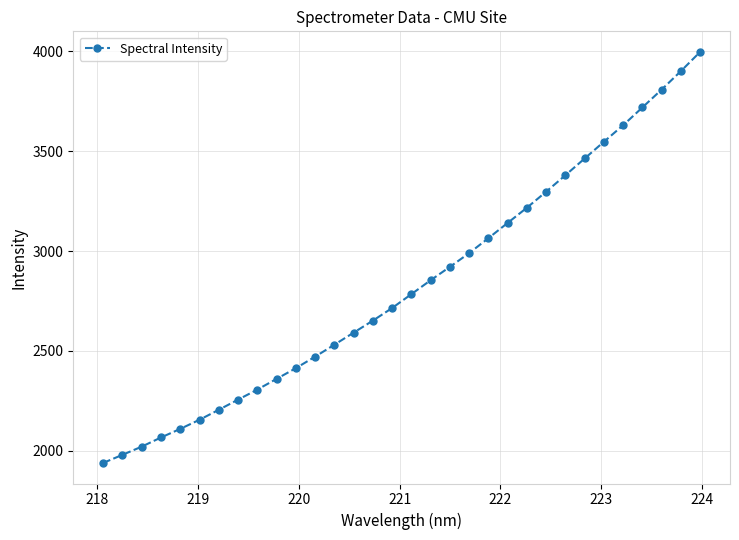

What is the difference between the maximum and minimum values?

2058.3